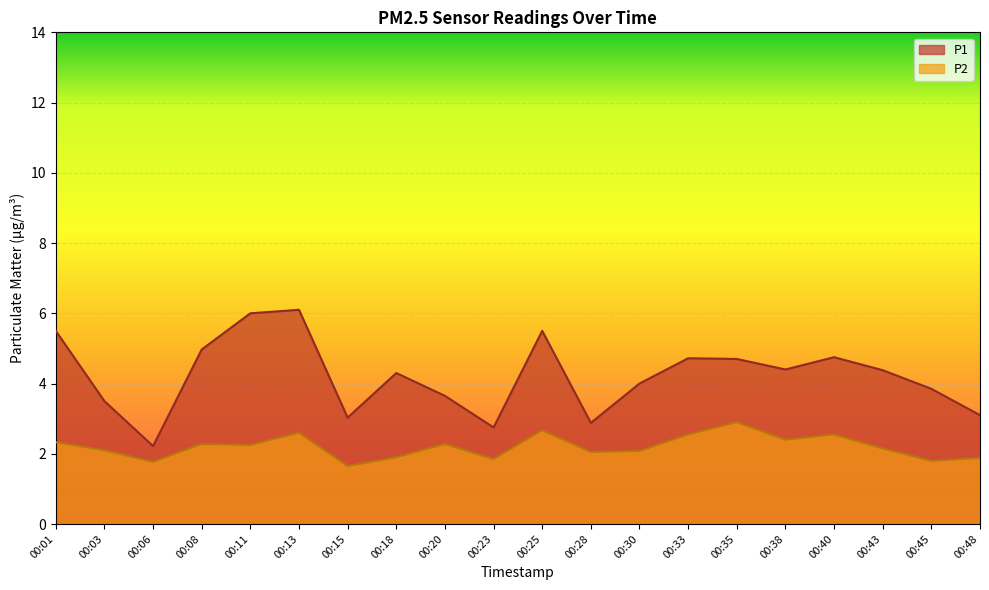

Which series has the largest range (max minus min)?

P1